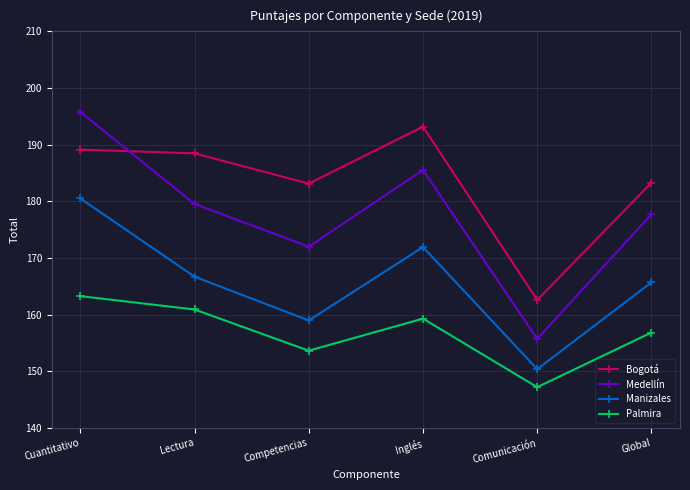

The Medellín series shows 103.5 at Inglés. True or false?

False